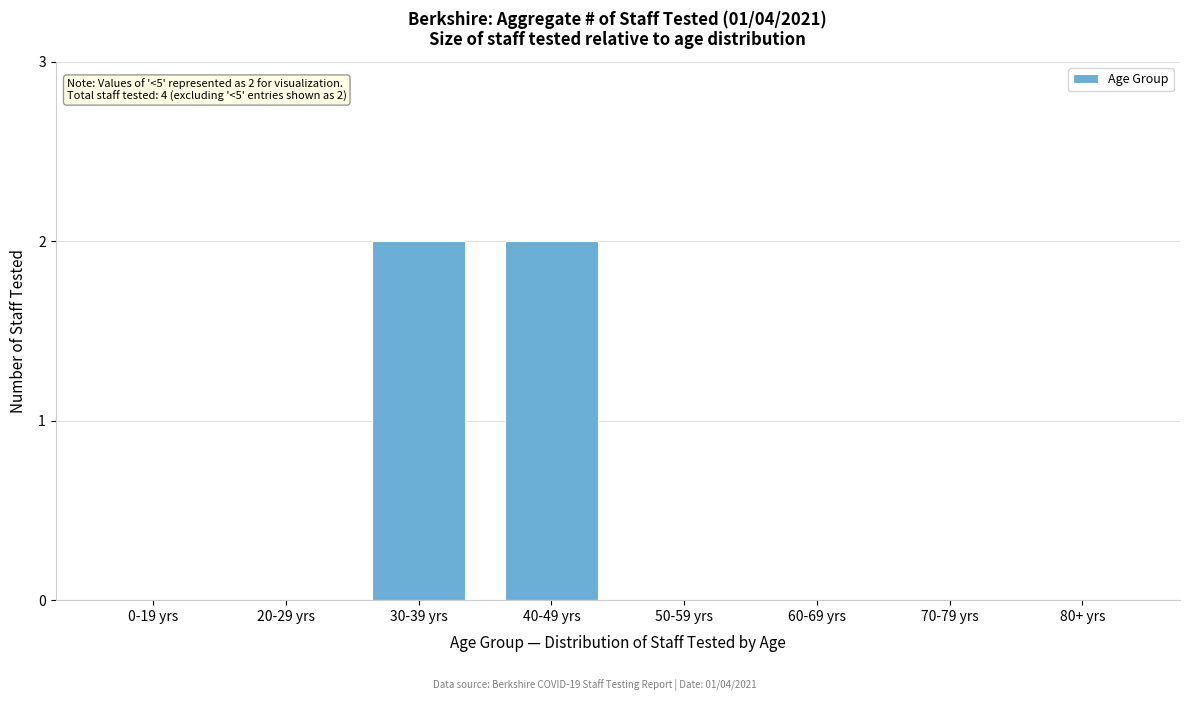

Reading left to right, transcribe all the data shown in this chart.

0-19 yrs=0	20-29 yrs=0	30-39 yrs=2	40-49 yrs=2	50-59 yrs=0	60-69 yrs=0	70-79 yrs=0	80+ yrs=0